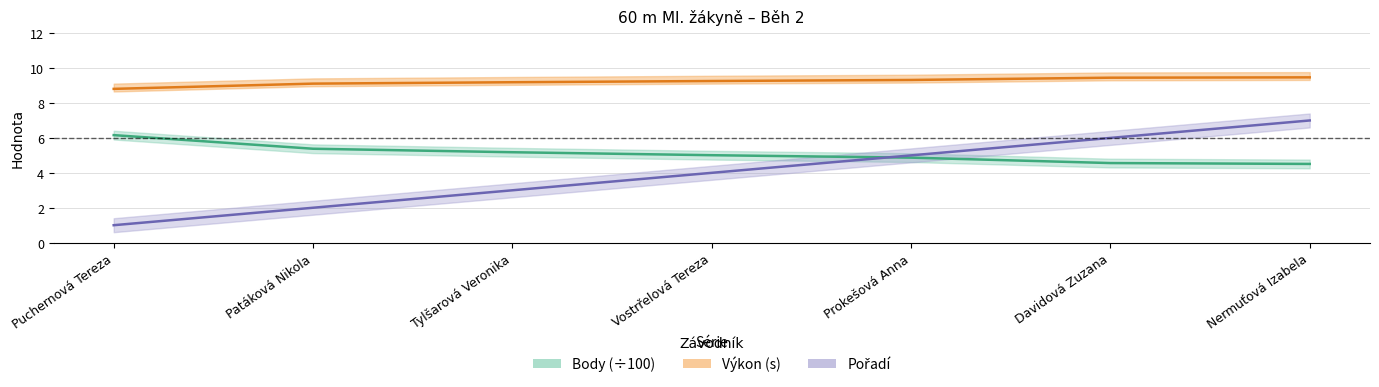

At which category is the sum across all series the highest?

Nermuťová Izabela